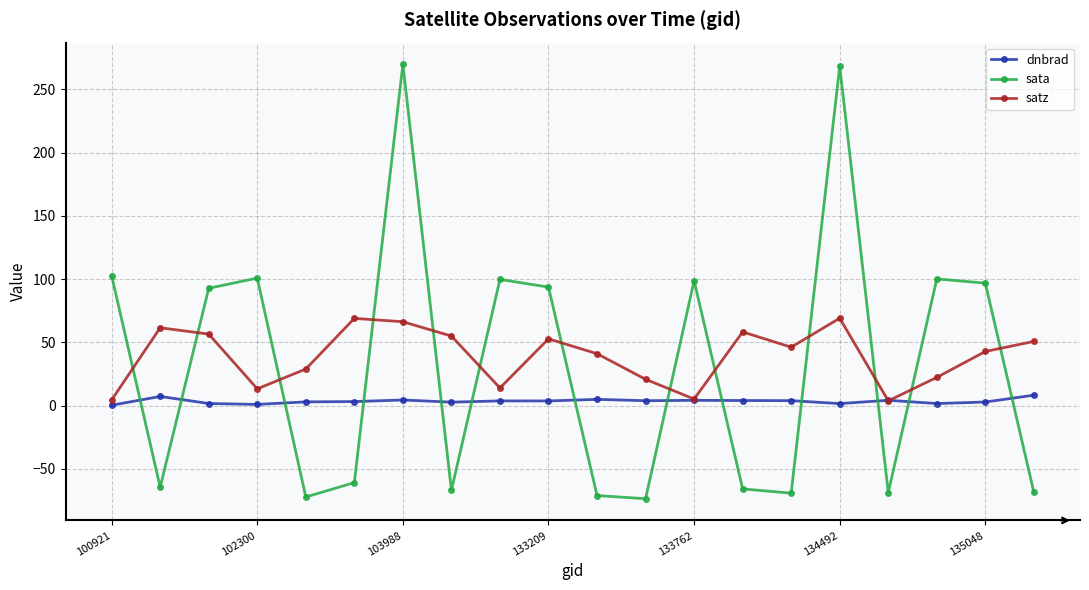

What are all the series names shown in the legend?

dnbrad, sata, satz